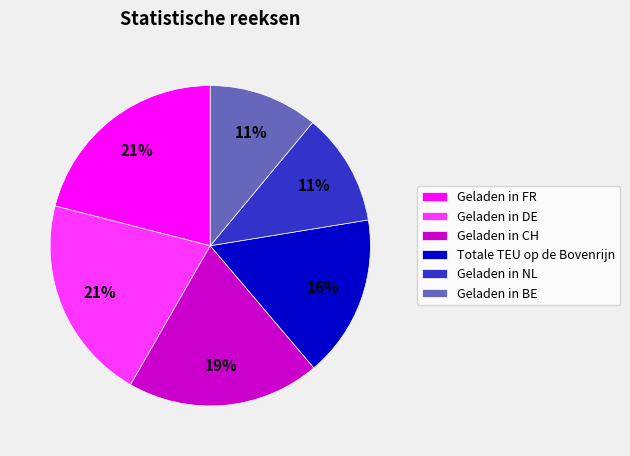

Between Geladen in BE and Totale TEU op de Bovenrijn, which is larger?

Totale TEU op de Bovenrijn